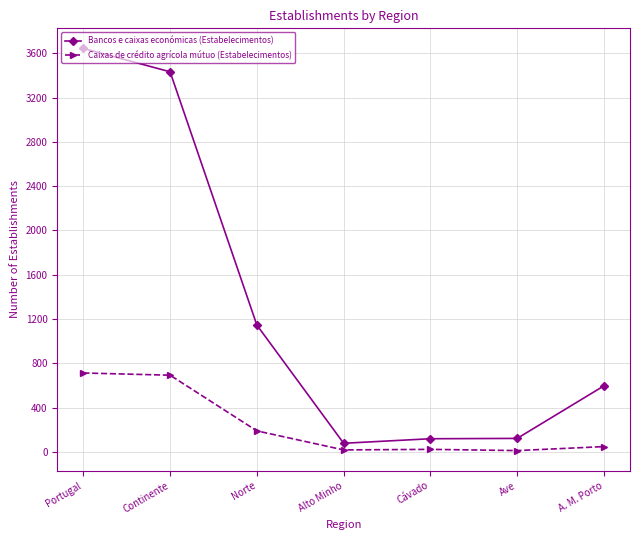

Which series has the widest spread of values?

Bancos e caixas económicas (Estabelecimentos)